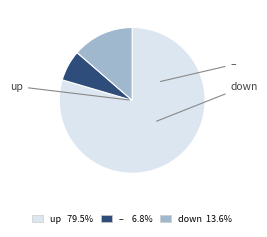

Does any single category account for the majority?

Yes